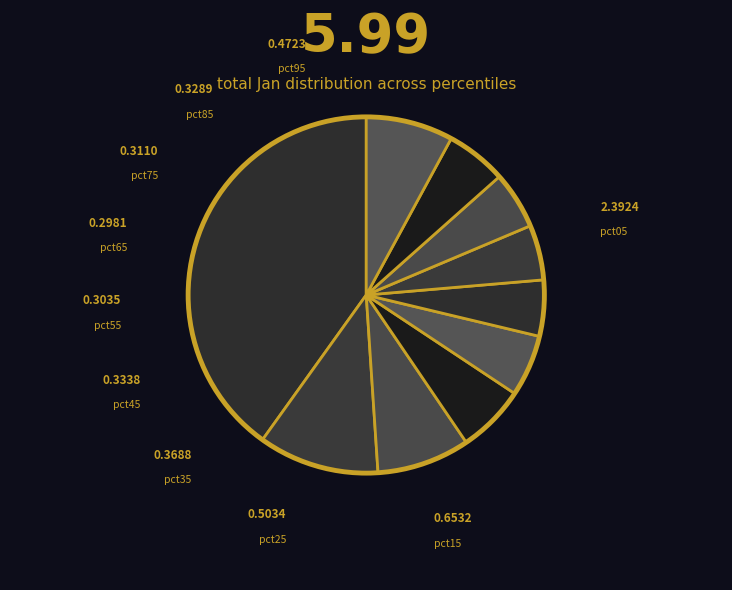

Rank the categories by value from highest to lowest.

pct05, pct15, pct25, pct95, pct35, pct45, pct85, pct75, pct55, pct65